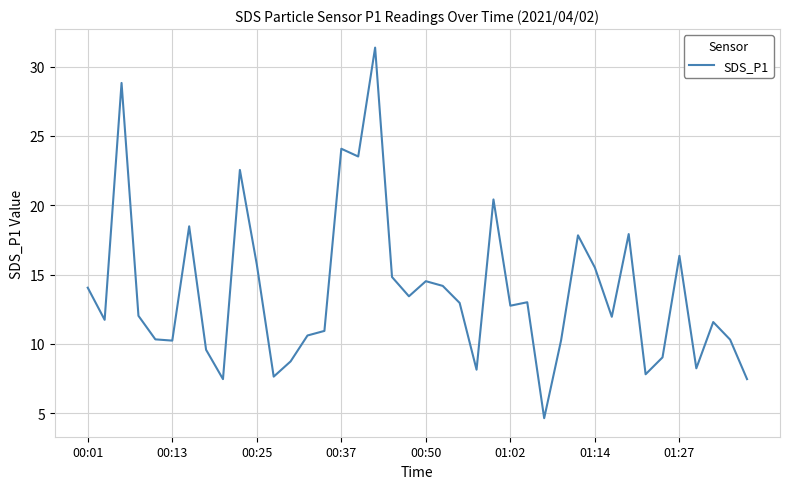

What is the greatest value displayed?

31.4